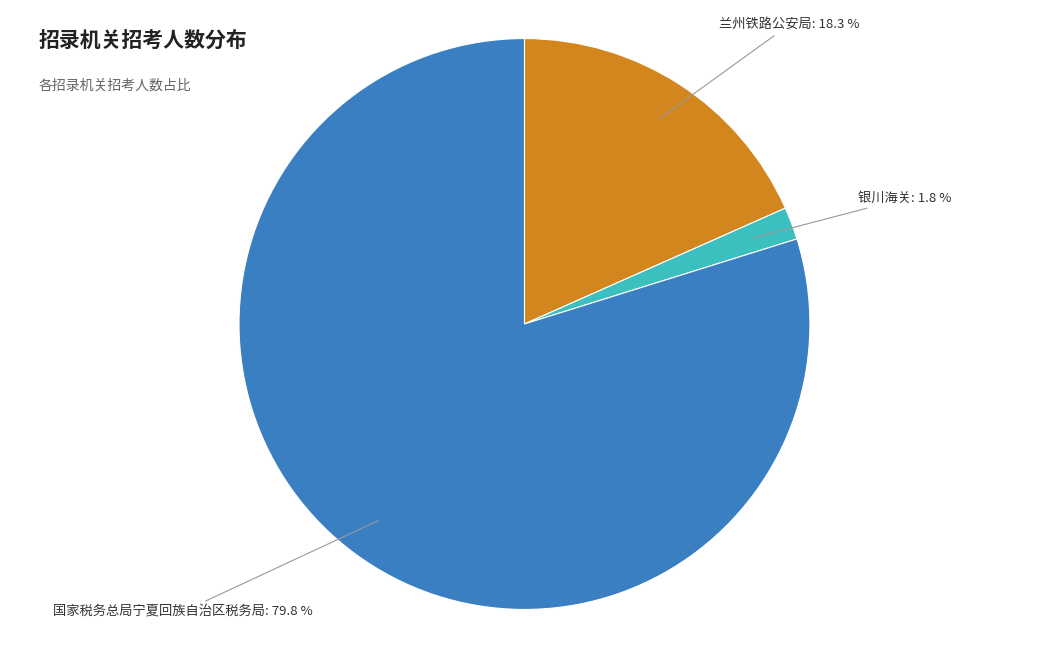

How much of the chart is everything except 银川海关?

98.2%